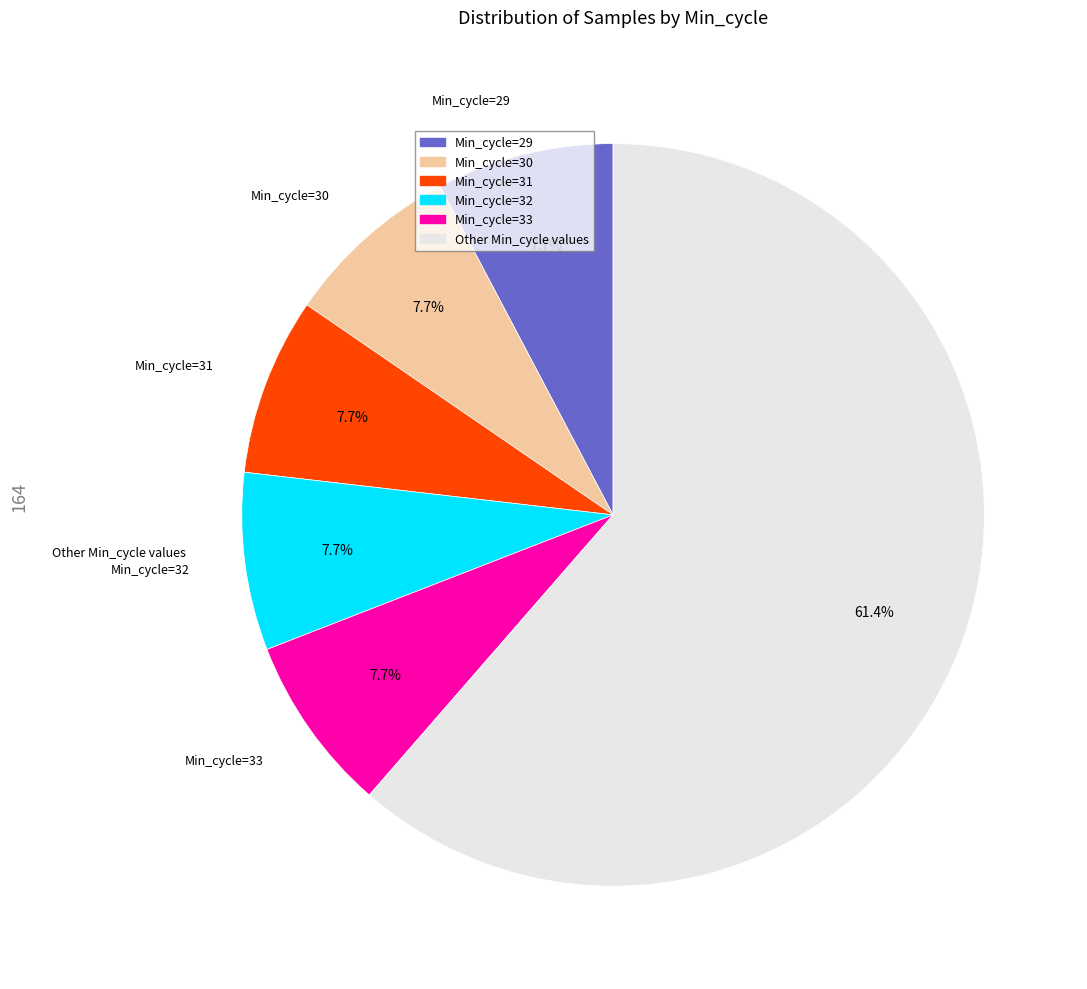

To the nearest percent, what percentage of the pie is Min_cycle=33?

8%